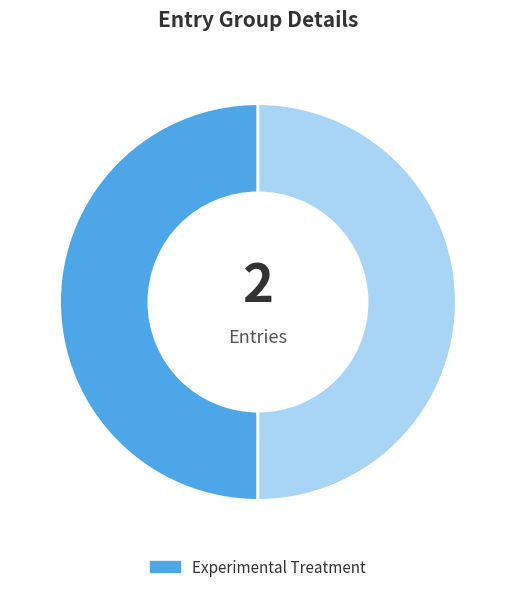

How many segments does this pie chart have?

2